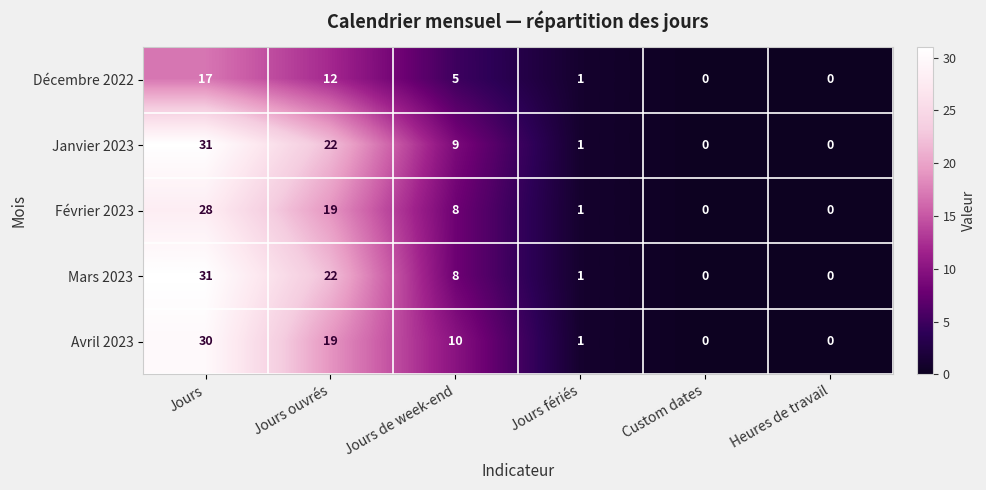

At which label does Mars 2023 reach its peak?

Jours